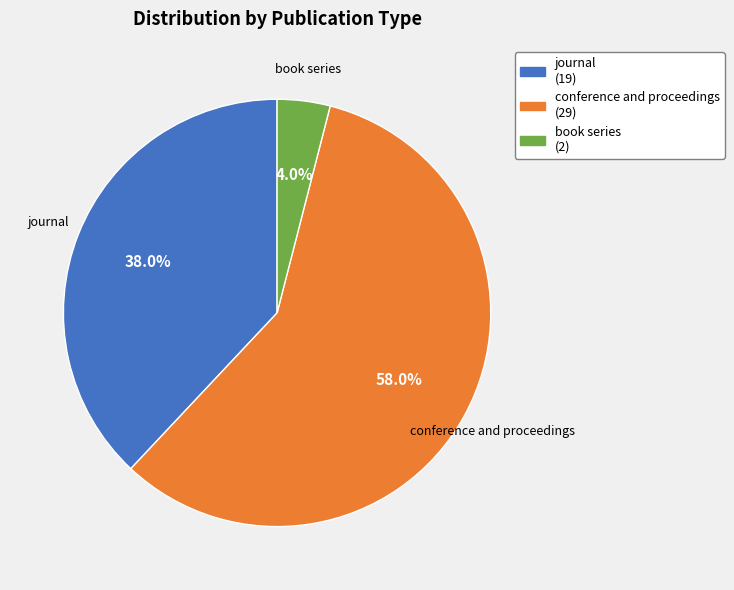

Count the number of slices in the pie.

3